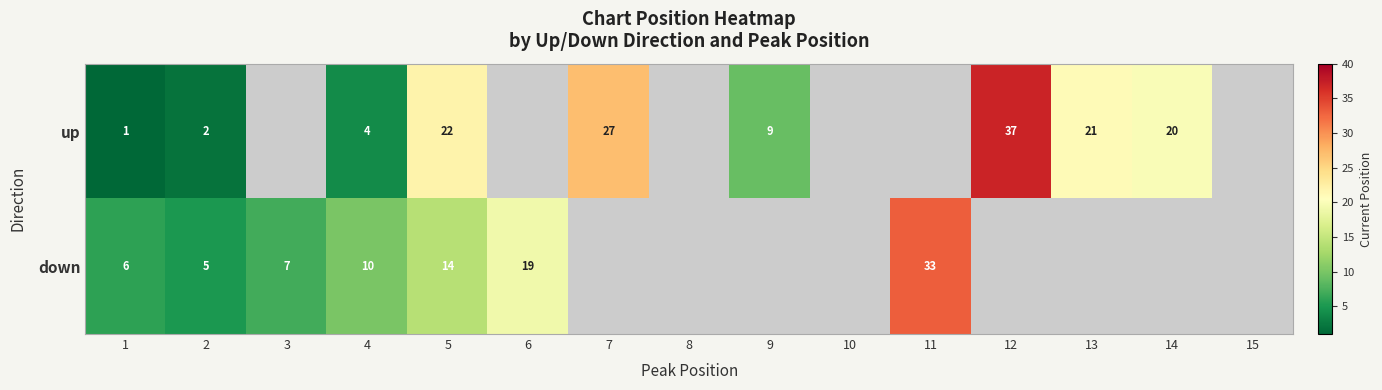

Rank the series at 4 from lowest to highest value.

up, down